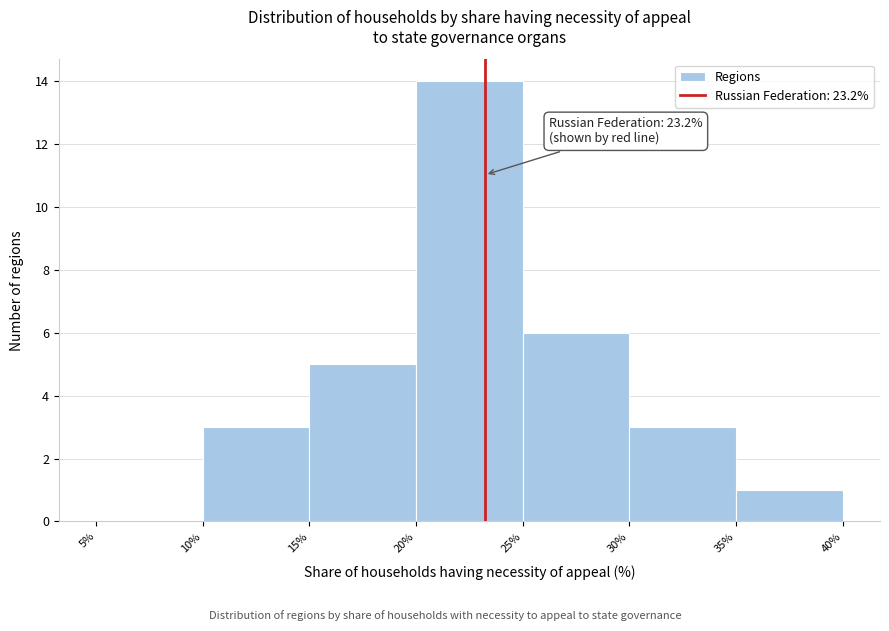

Which range on the x-axis has the tallest bar?

20% to 25%